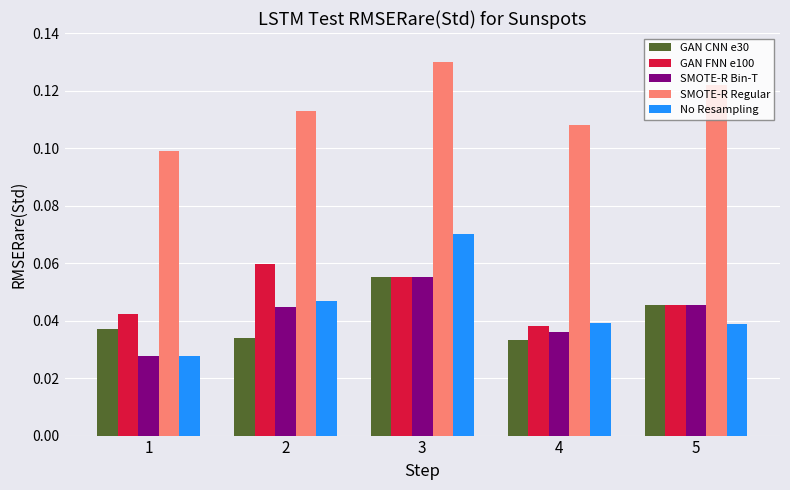

At which category does the chart reach its peak across all series?

3